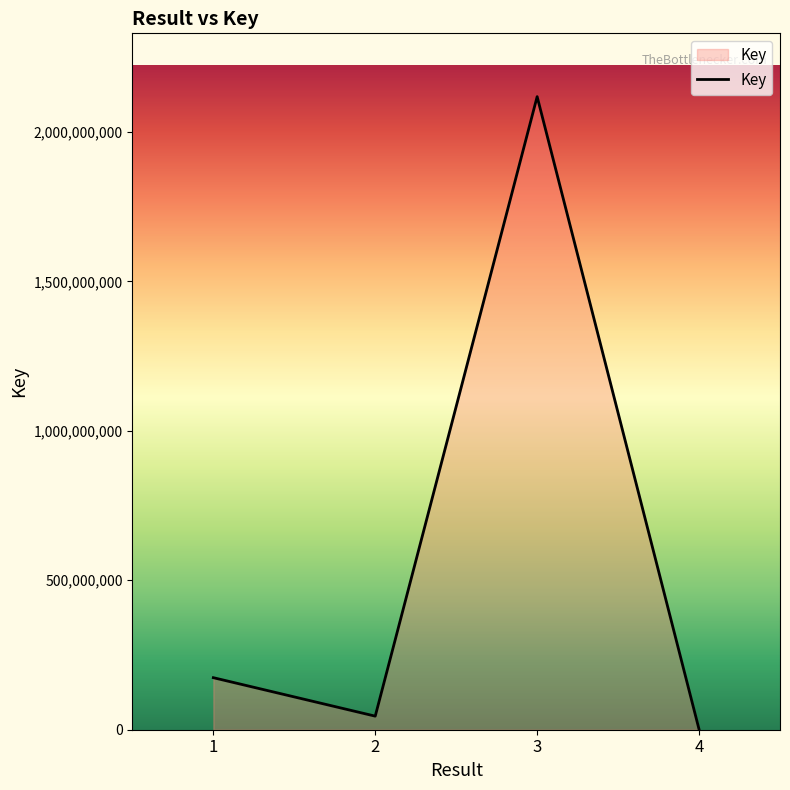

What is the maximum value shown in the chart?

2117845105